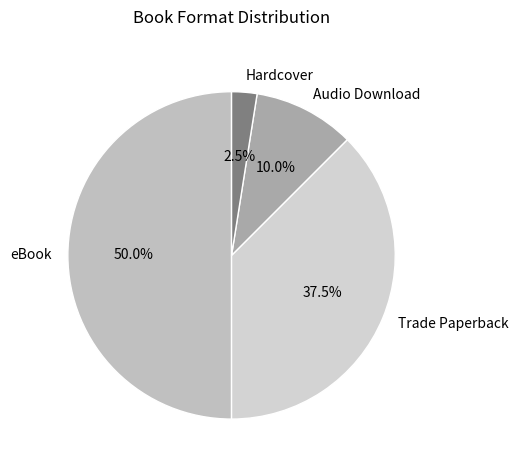

Rank the categories by value from lowest to highest.

Hardcover, Audio Download, Trade Paperback, eBook